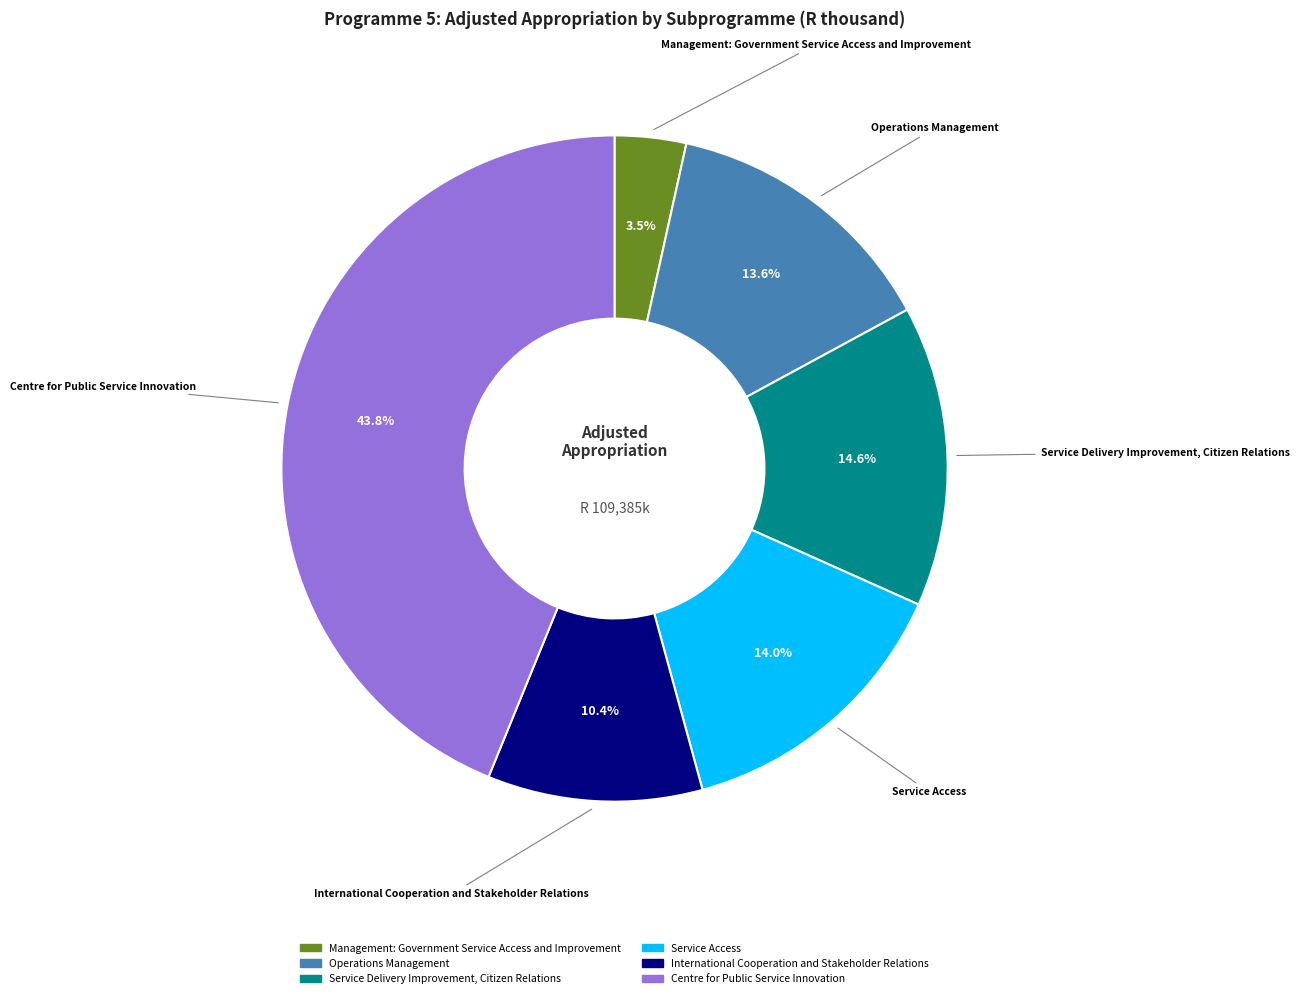

Which slice is the largest?

Centre for Public Service Innovation